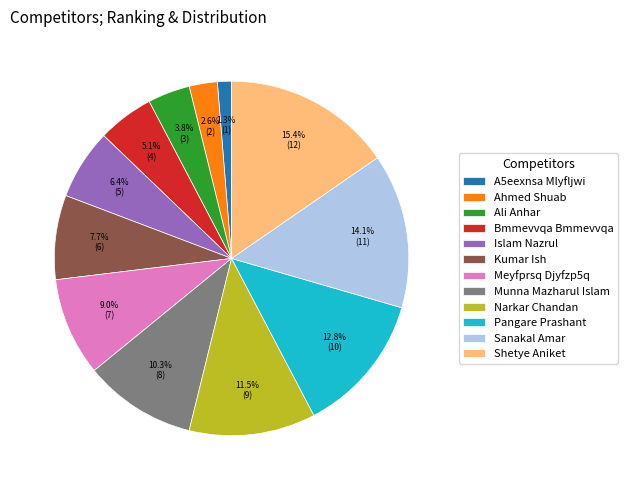

What portion of the pie excludes A5eexnsa Mlyfljwi?

98.7%